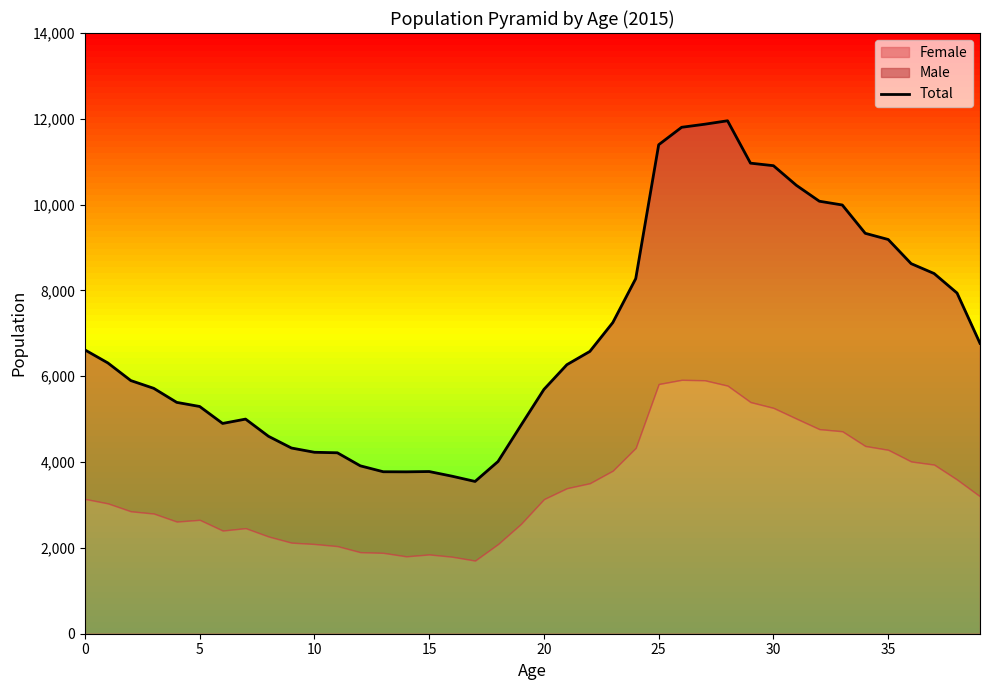

Which label corresponds to the largest value in the chart?

28